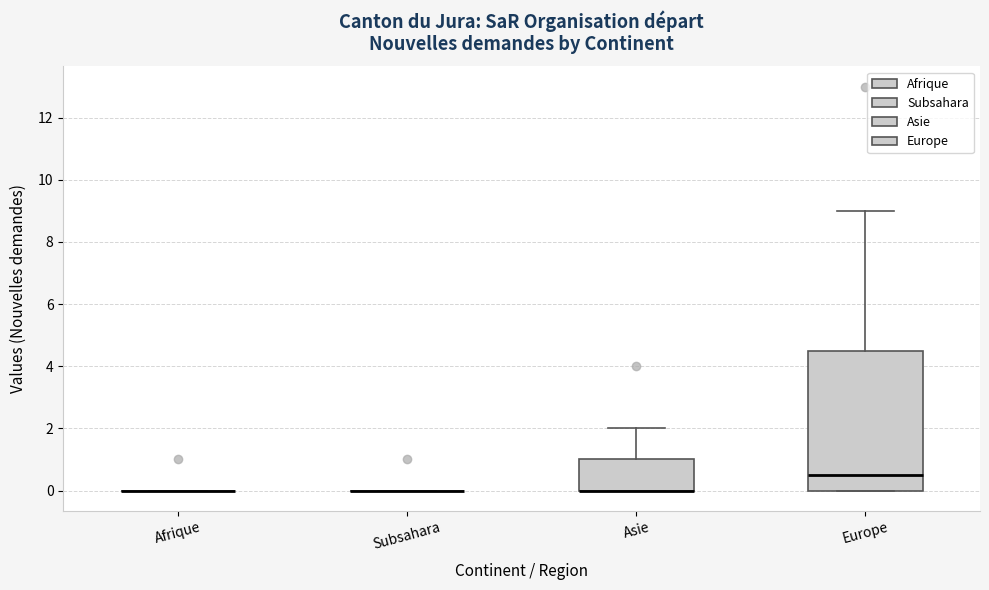

Reading left to right, transcribe this box plot: for each box, give where its median line is, the range the box spans, and where its two whiskers end, as read against the y-axis. The values are not printed on the chart, so give them approximately, as read against the axis.

Afrique: box collapsed to a line at 0.0, whiskers 0.0 to 0.0
Subsahara: box collapsed to a line at 0.0, whiskers 0.0 to 0.0
Asie: median 0.0 (drawn on the box's lower edge), box 0.0 to 1.0, whiskers 0.0 to 2.0
Europe: median 0.6, box 0.0 to 4.6, whiskers 0.0 to 9.0